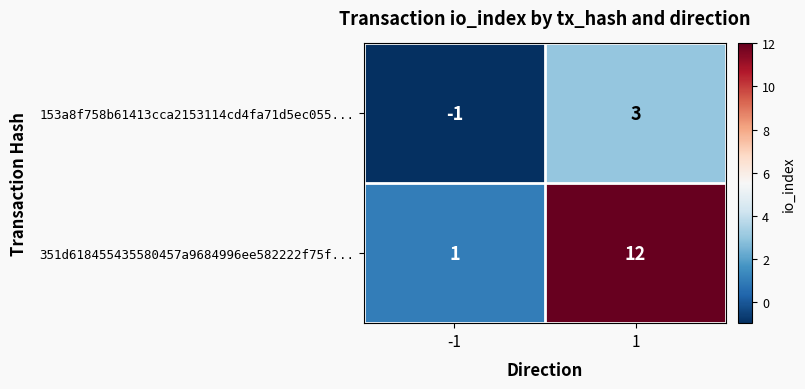

Is it true that 351d618455435580457a9684996ee582222f75f... equals 3 at 1?

False